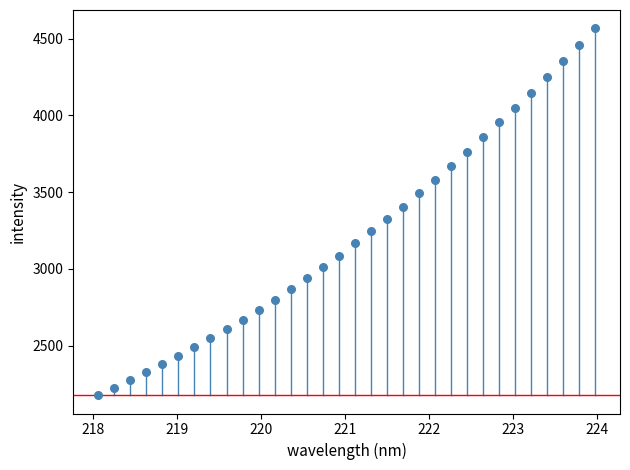

What is the range of X values (max minus min)?

5.9